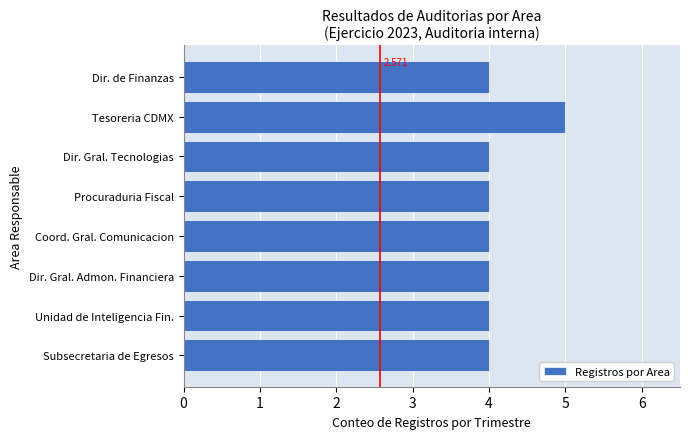

Between Subsecretaria de Egresos and Tesoreria CDMX, which is larger?

Tesoreria CDMX